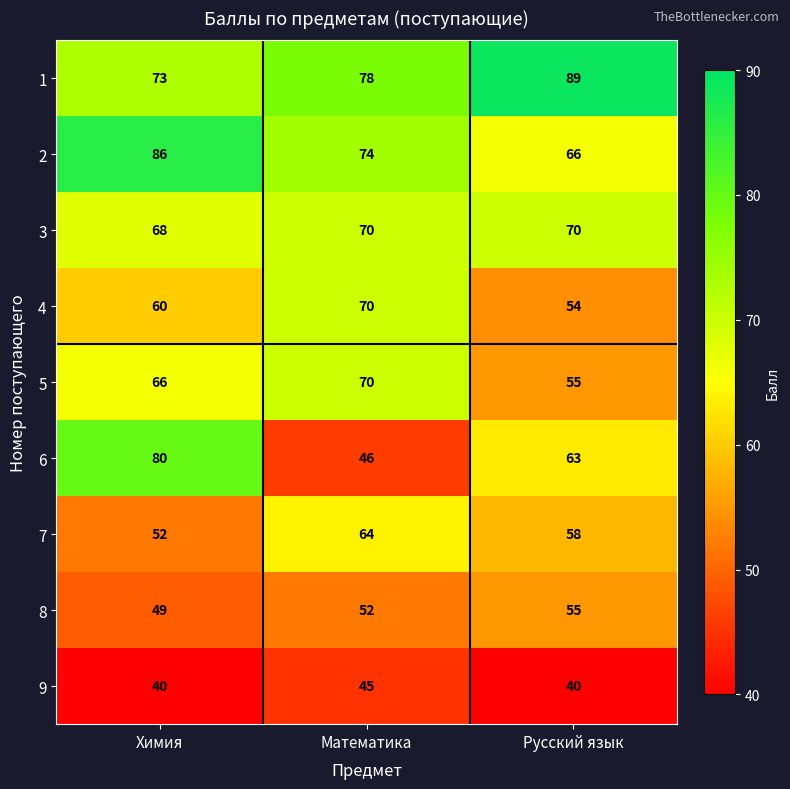

What is the spread (max minus min) of values at Русский язык?

49